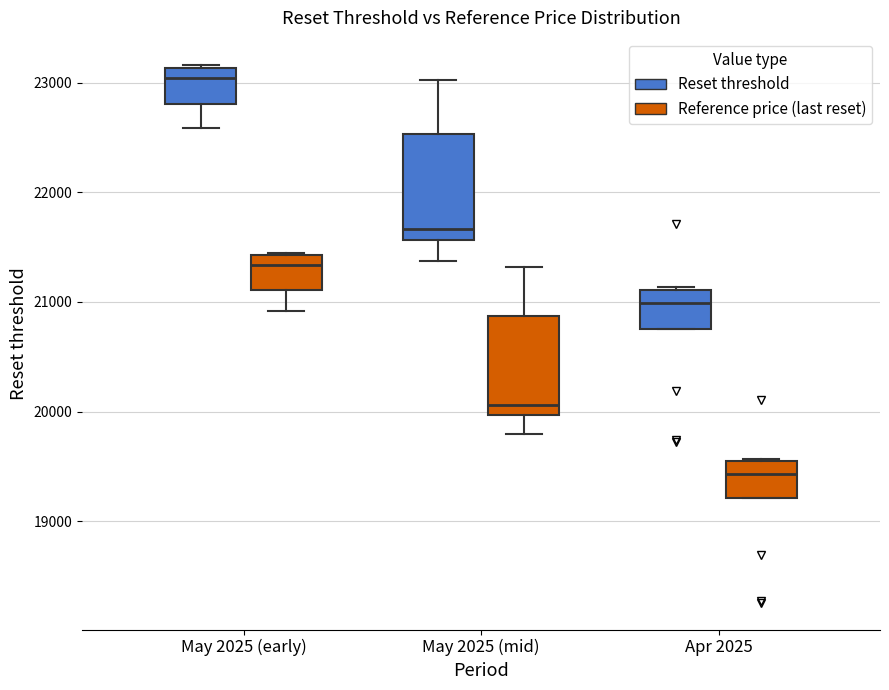

Which box has the highest median line?

May 2025 (early) (Reset threshold)